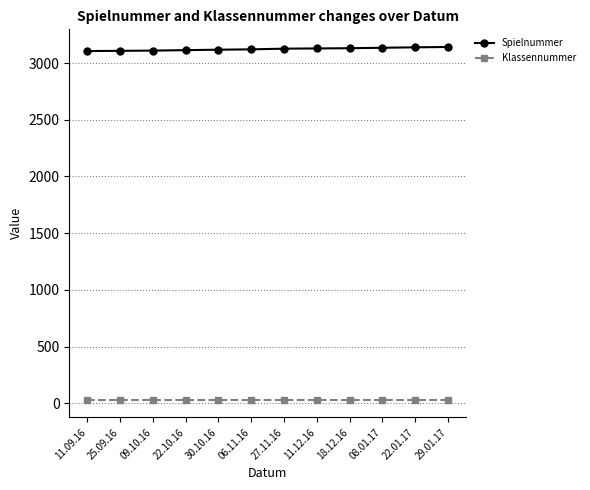

List the series in order of their overall mean, lowest first.

Klassennummer, Spielnummer